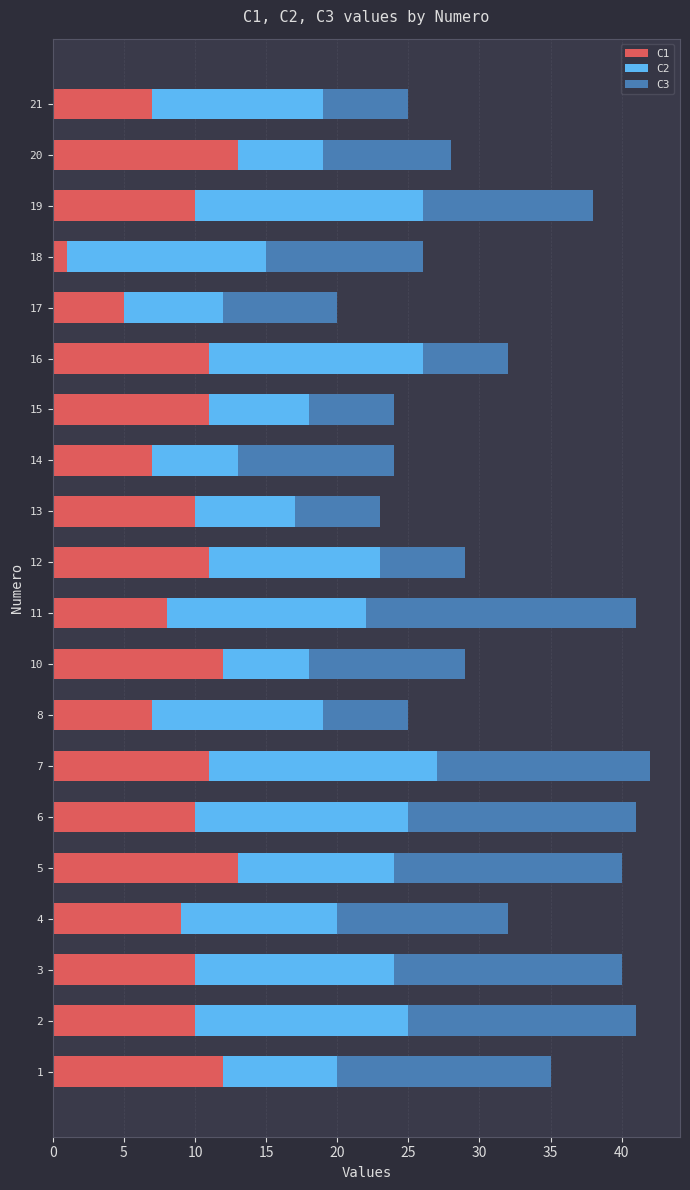

The value of C1 at 17 is 9. True or false?

False